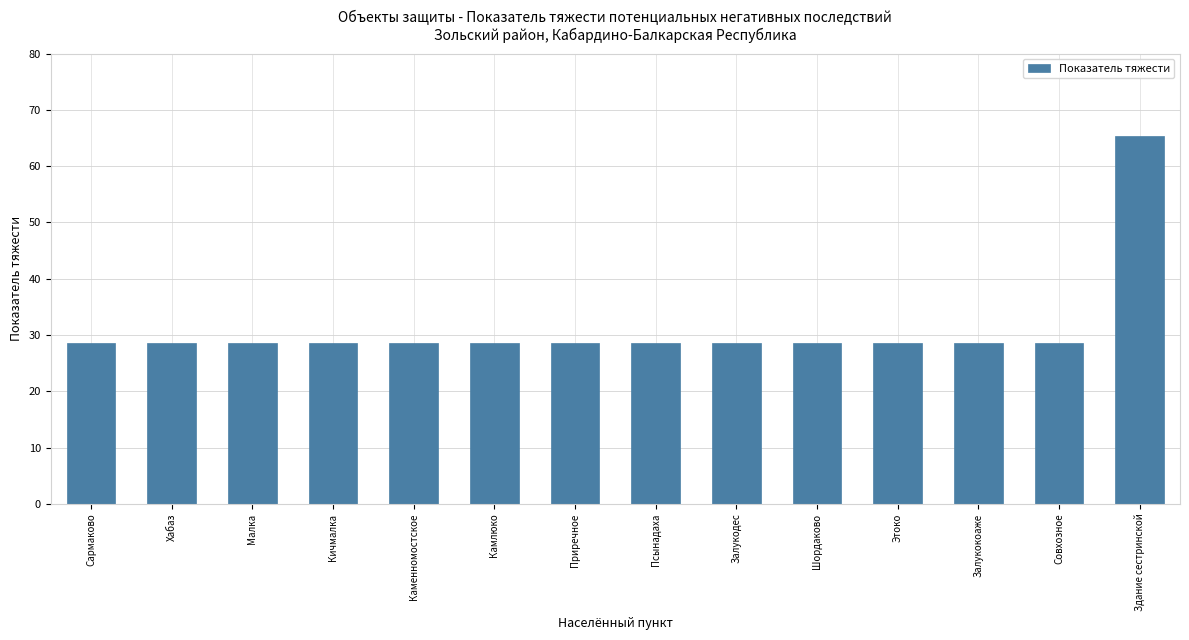

Reading right to left, list all the values displayed in this chart.

65.4	28.6	28.6	28.6	28.6	28.6	28.6	28.6	28.6	28.6	28.6	28.6	28.6	28.6